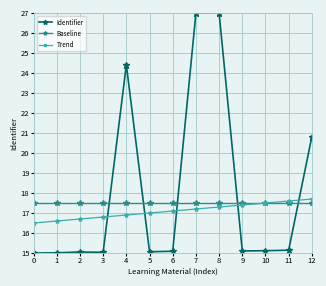

What is the value of the Baseline point at the 12th from the left?

17.5